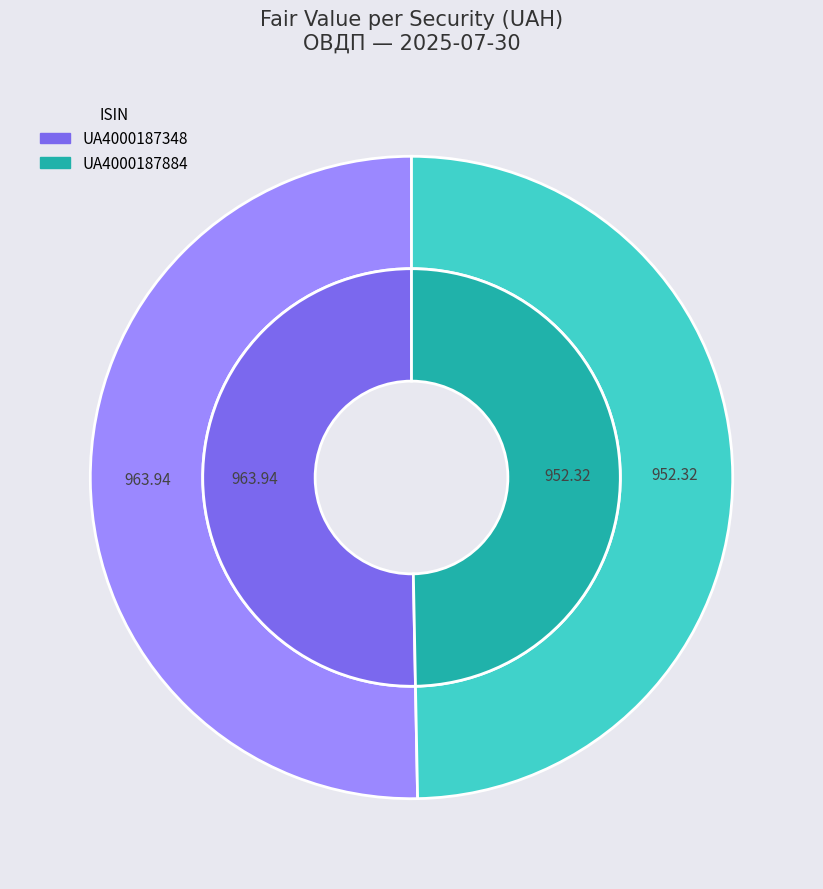

Between UA4000187884 and UA4000187348, which is larger?

UA4000187348